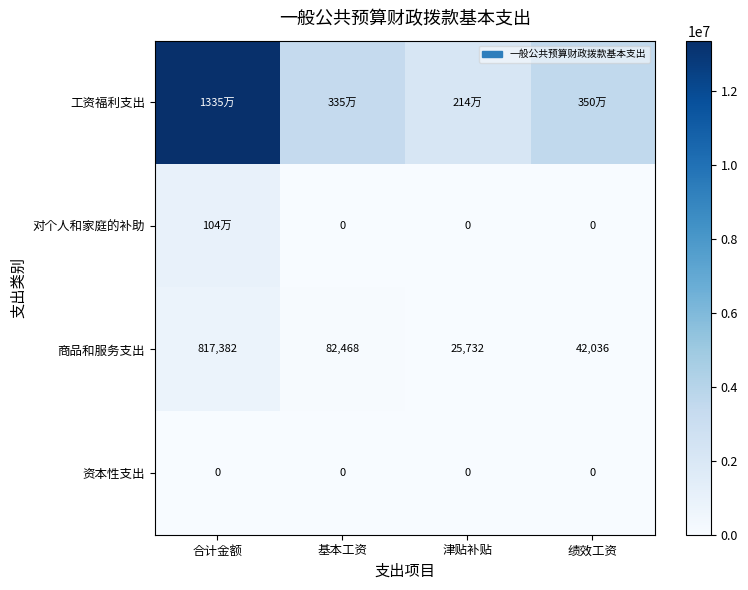

Rank the categories by 商品和服务支出 value from highest to lowest.

合计金额, 基本工资, 绩效工资, 津贴补贴